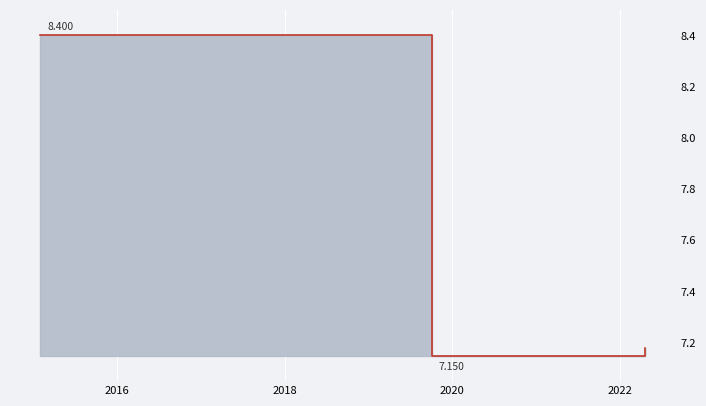

How many values are between 8 and 9?

6